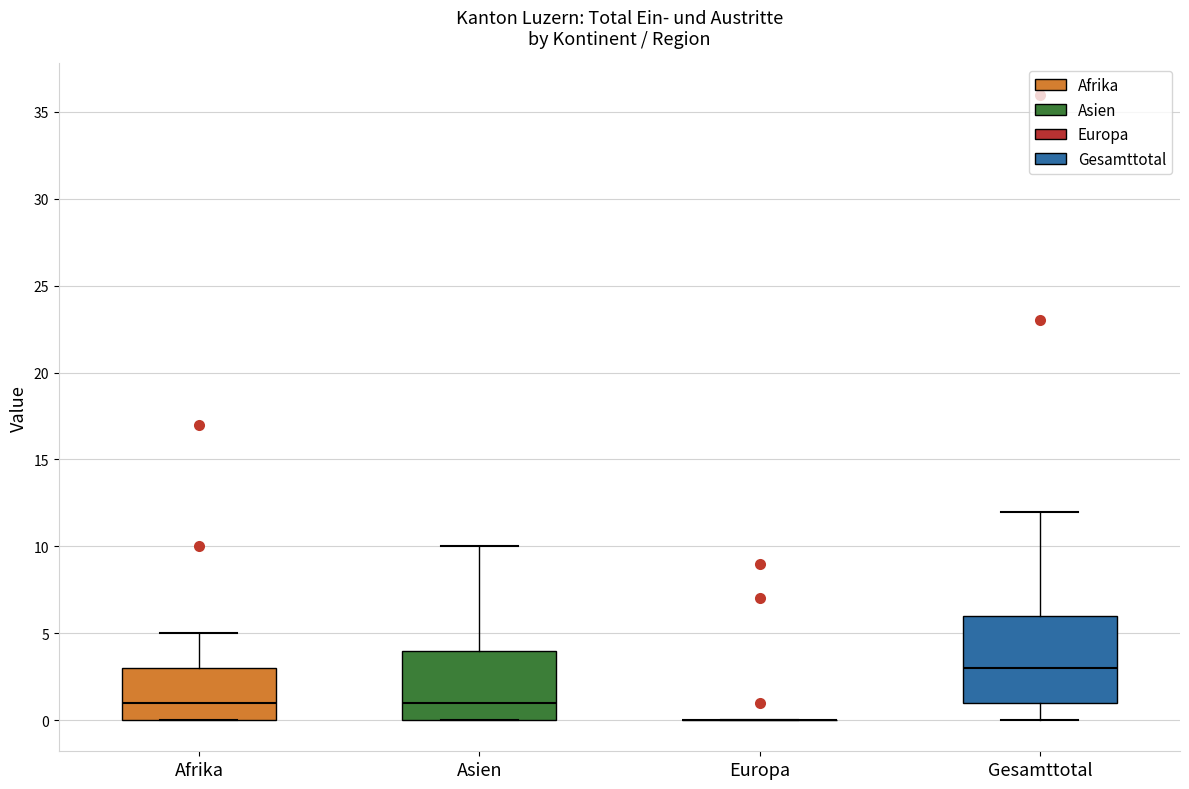

Where does the median line of the box for Gesamttotal sit on the y-axis? The values are not printed on the chart, so give them approximately, as read against the axis.

3